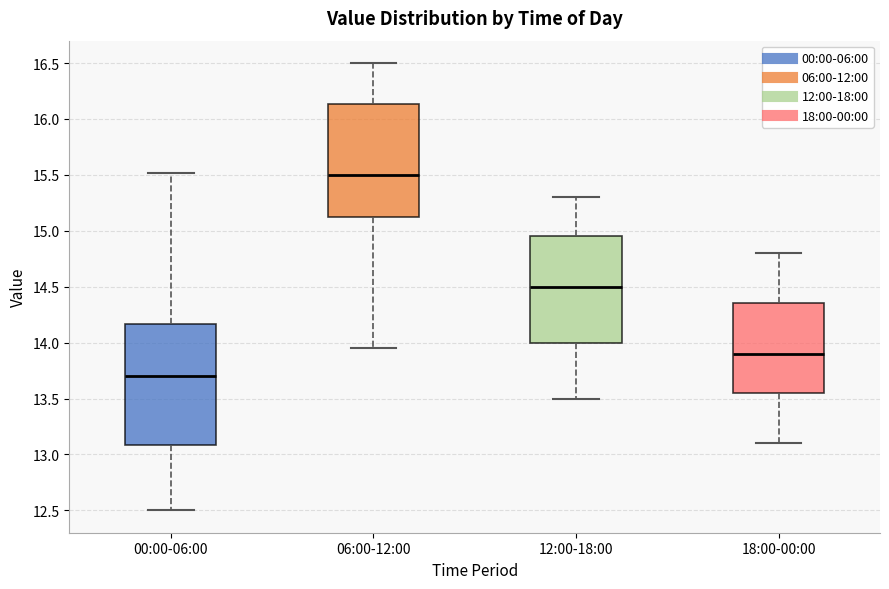

Reading left to right, transcribe this box plot: for each box, give where its median line is, the range the box spans, and where its two whiskers end, as read against the y-axis. The values are not printed on the chart, so give them approximately, as read against the axis.

00:00-06:00: median 13.70, box 13.10 to 14.15, whiskers 12.50 to 15.50
06:00-12:00: median 15.50, box 15.15 to 16.15, whiskers 13.95 to 16.50
12:00-18:00: median 14.50, box 14.00 to 14.95, whiskers 13.50 to 15.30
18:00-00:00: median 13.90, box 13.55 to 14.35, whiskers 13.10 to 14.80